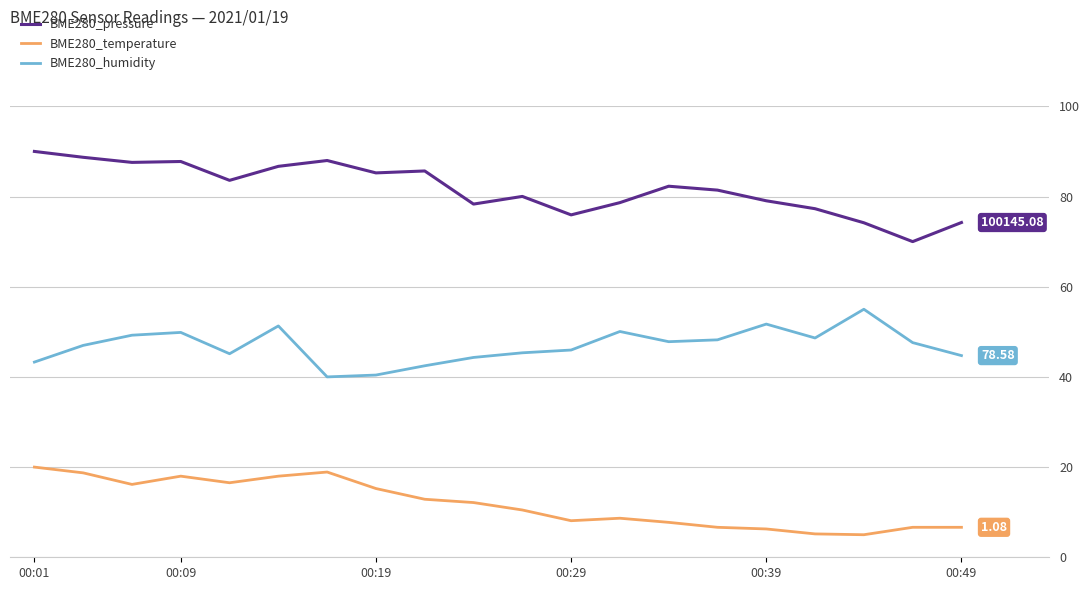

Rank the series by their average value, from highest to lowest.

BME280_pressure, BME280_humidity, BME280_temperature